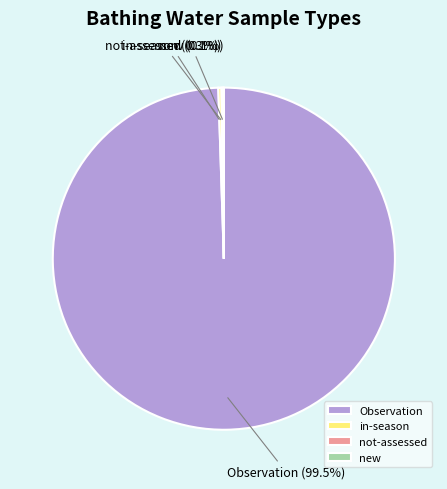

The Observation slice represents 89% of the pie. True or false?

False